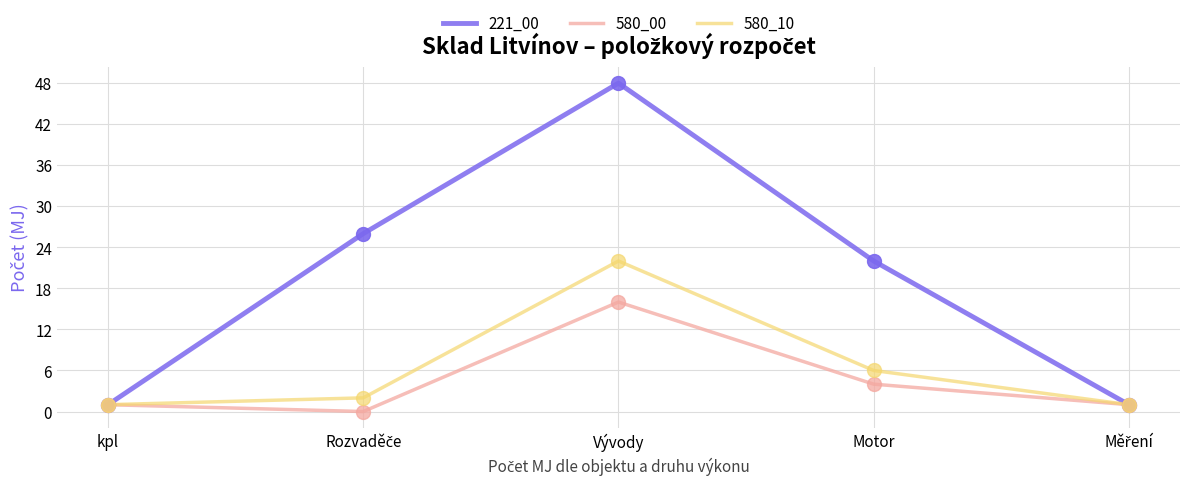

What is the total value across all series at Vývody?

86